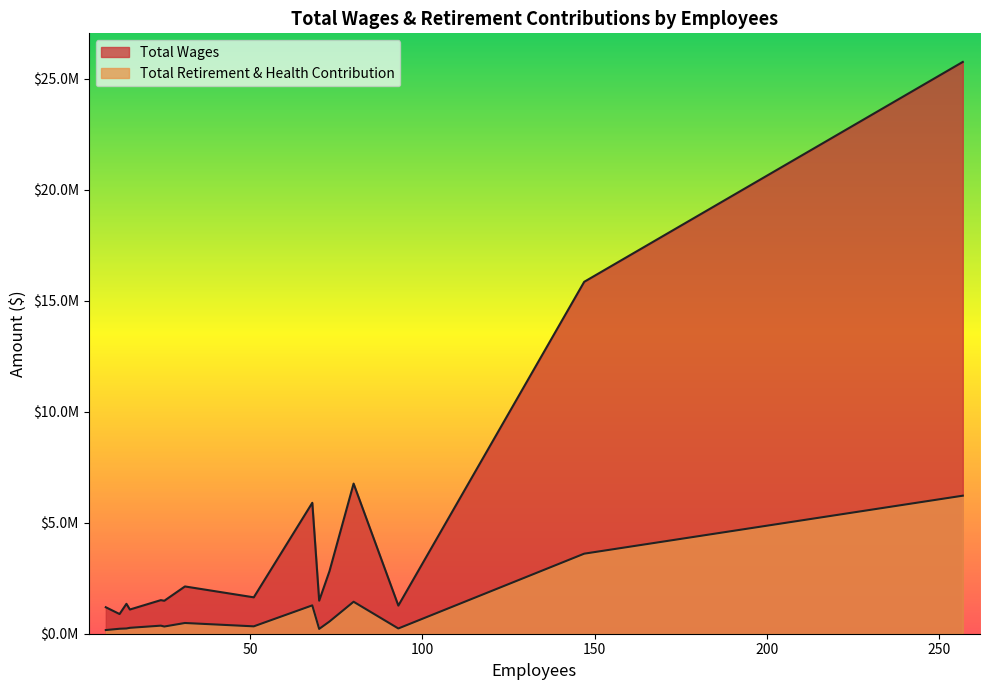

What value does the Total Retirement & Health Contribution series have at 31, to the nearest 10?

483780